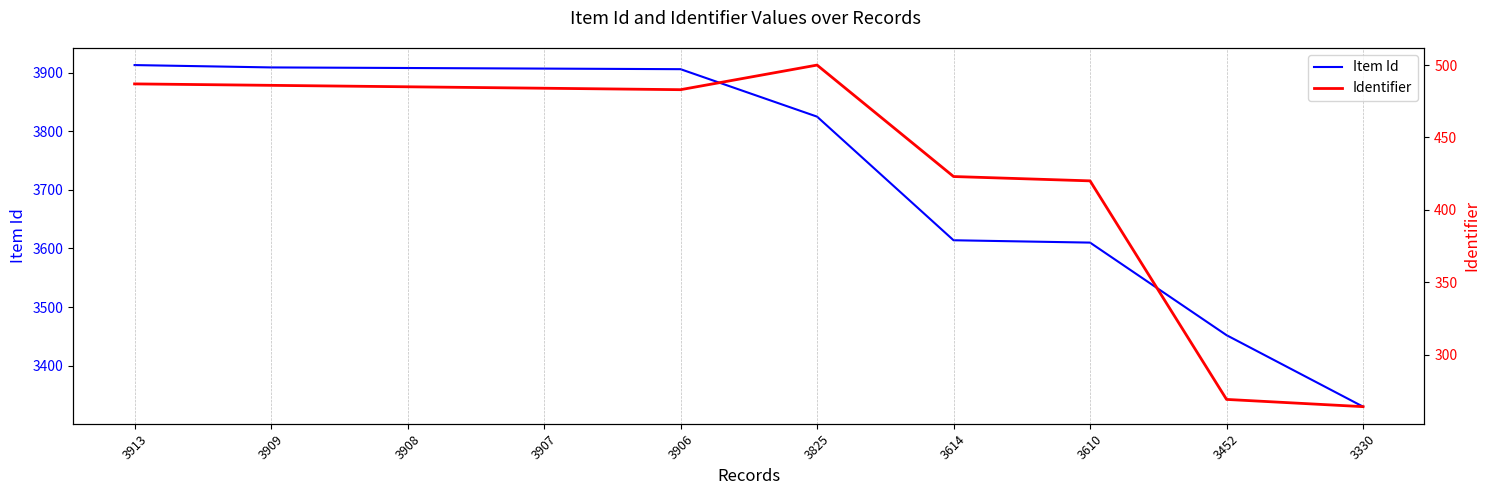

At 3906, list the series in order from largest to smallest.

Item Id, Identifier